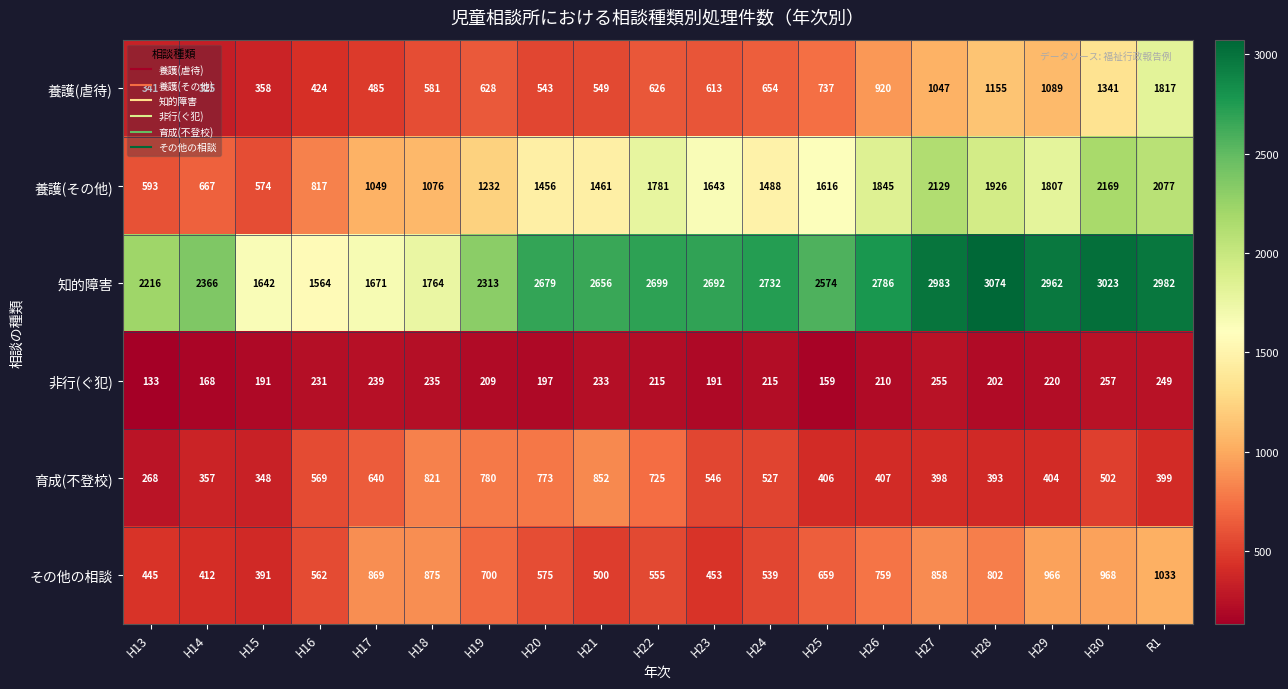

How many values in the 非行(ぐ犯) series are below 215?

9